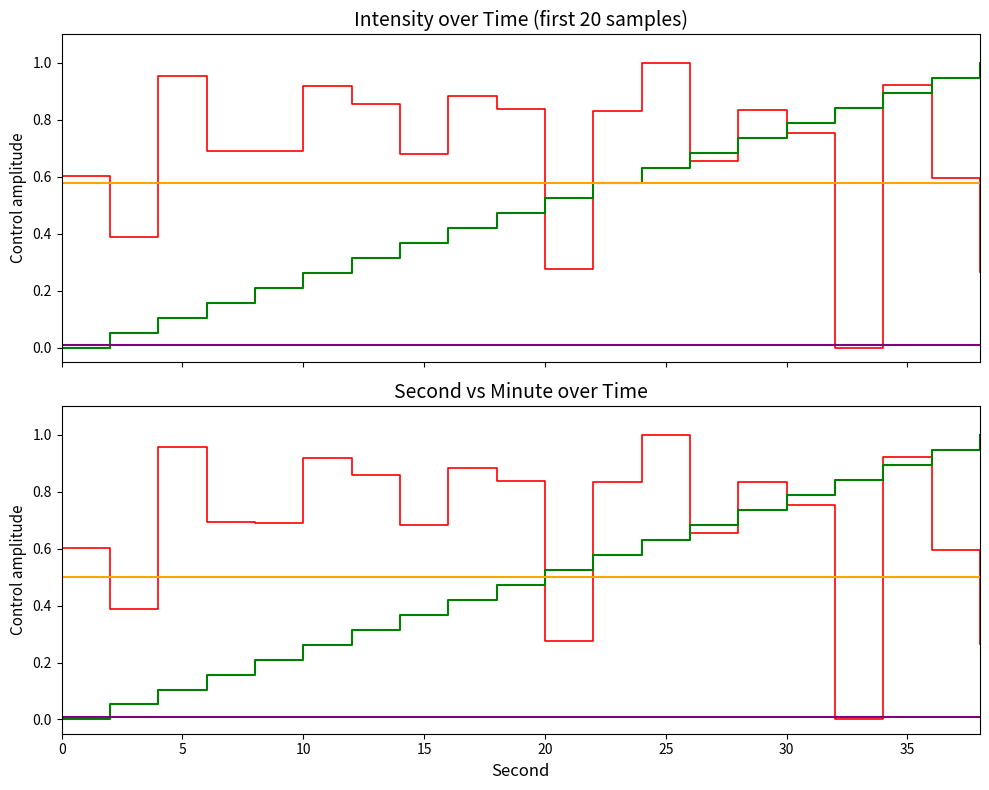

Reading left to right, extract all data points from this chart.

intensity(dBm): 0.6	0.4	1.0	0.7	0.7	0.9	0.9	0.7	0.9	0.8	0.3	0.8	1.0	0.7	0.8	0.8	0.0	0.9	0.6	0.3
second: 0.0	0.1	0.1	0.2	0.2	0.3	0.3	0.4	0.4	0.5	0.5	0.6	0.6	0.7	0.7	0.8	0.8	0.9	0.9	1.0
minute: 0.5	0.5	0.5	0.5	0.5	0.5	0.5	0.5	0.5	0.5	0.5	0.5	0.5	0.5	0.5	0.5	0.5	0.5	0.5	0.5
fractional second: 0.0	0.0	0.0	0.0	0.0	0.0	0.0	0.0	0.0	0.0	0.0	0.0	0.0	0.0	0.0	0.0	0.0	0.0	0.0	0.0